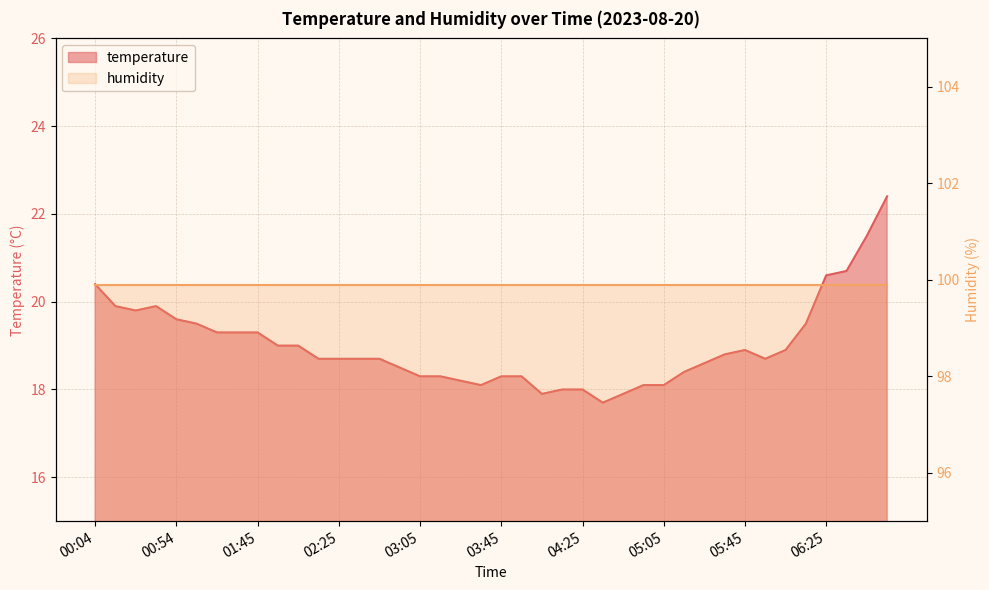

Between 02:05 and 02:15, which is larger?

02:05